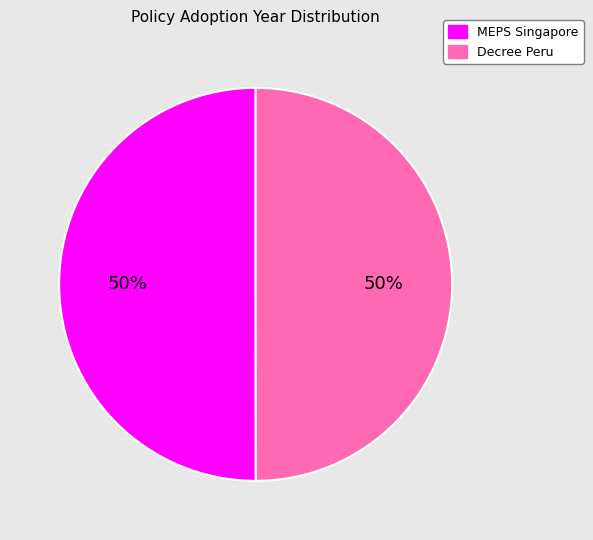

To the nearest percent, what is the average slice percentage?

50%